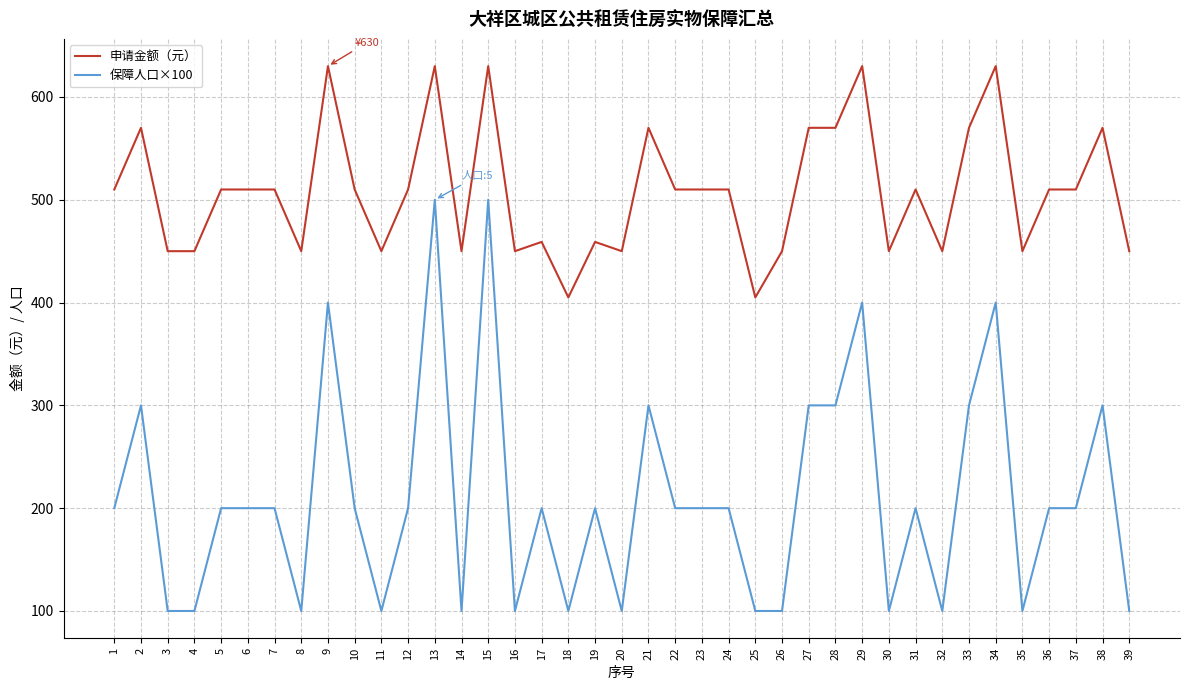

What is the maximum value shown in the chart?

630